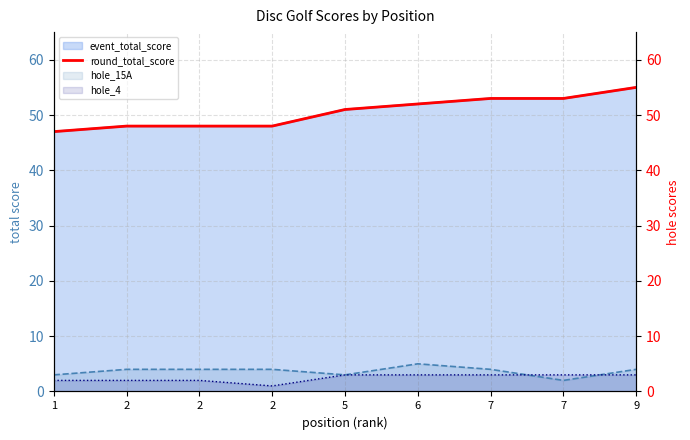

Reading left to right, what are all the values shown in this chart?

47	48	48	48	51	52	53	53	55